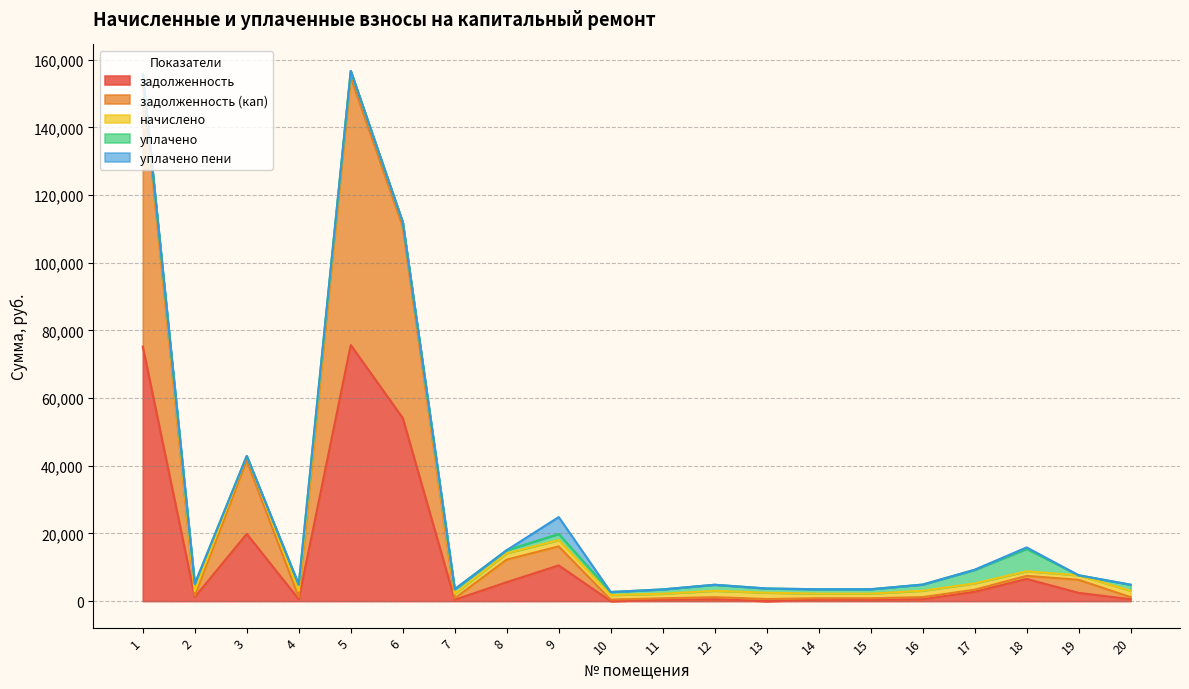

True or false: уплачено пени and задолженность intersect in this chart.

False